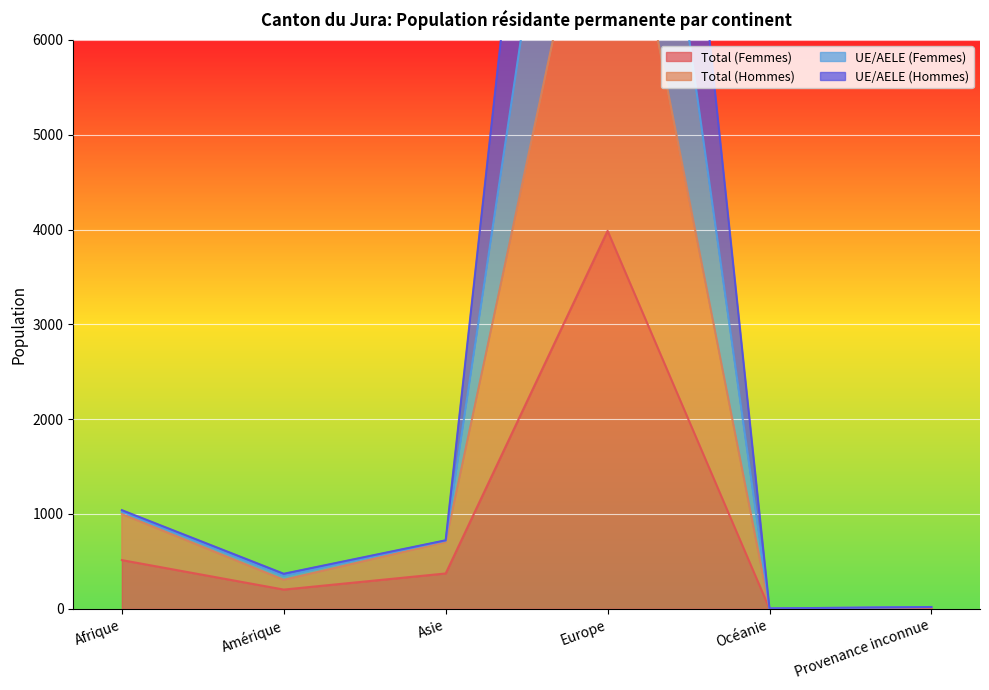

What is the total value across all series at Afrique?

3575